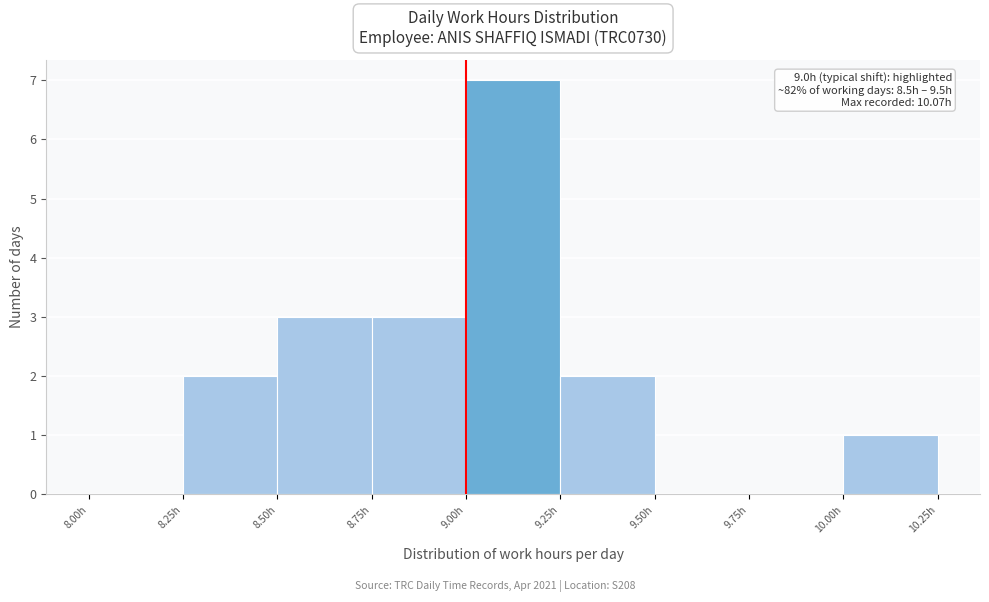

Which range on the x-axis has the tallest bar?

9.00 to 9.25